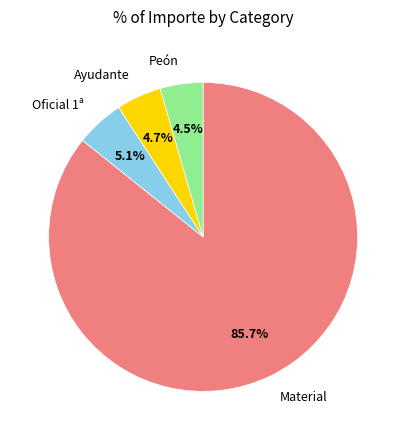

How many slices are in this pie chart?

4